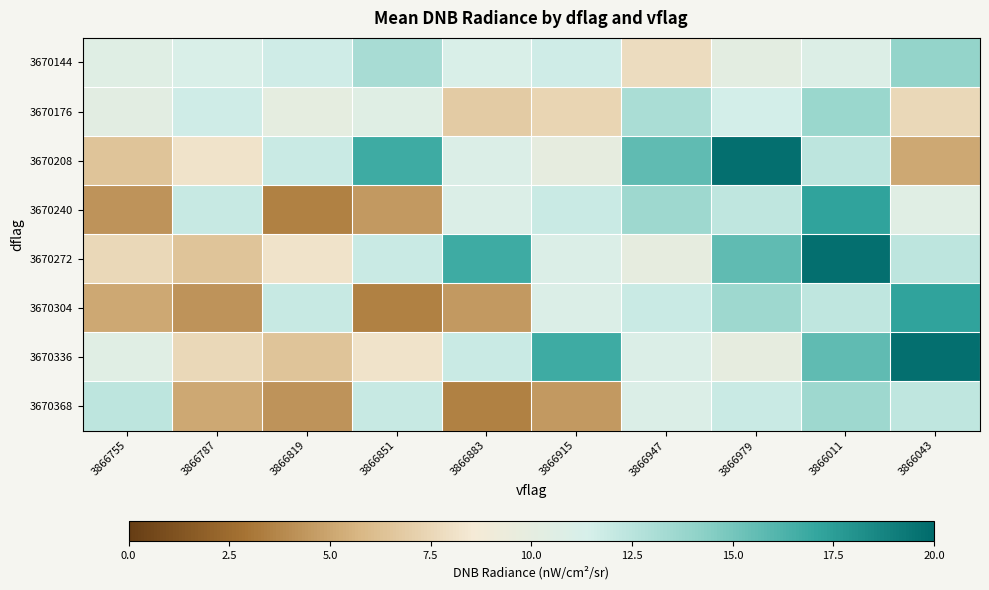

Rank the series at 3866883 from highest to lowest value.

3670272, 3670336, 3670144, 3670208, 3670240, 3670176, 3670304, 3670368